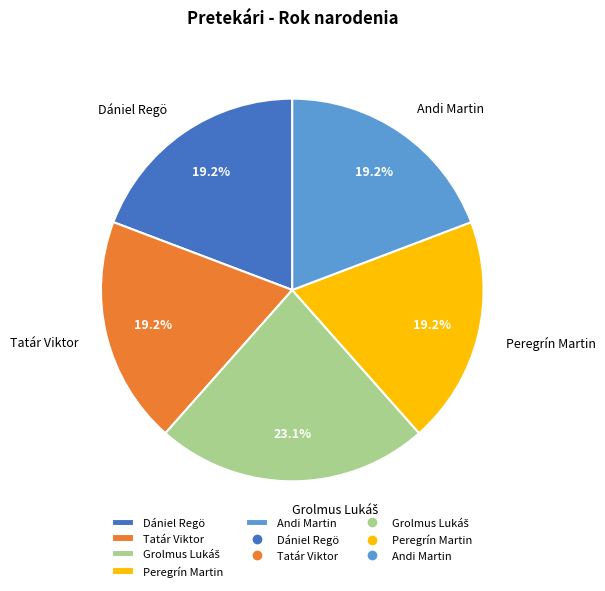

Combined, do Andi Martin and Tatár Viktor account for over 50%?

No